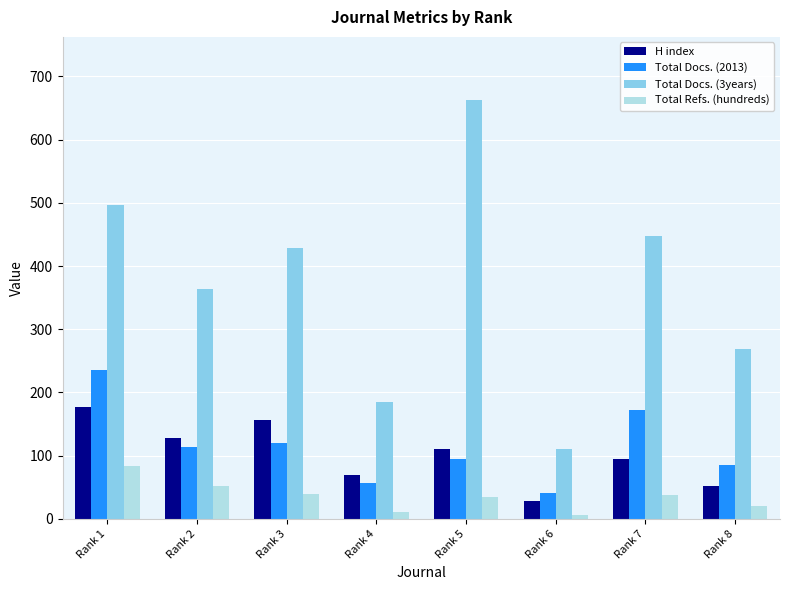

Rank the categories by H index value from highest to lowest.

Rank 1, Rank 3, Rank 2, Rank 5, Rank 7, Rank 4, Rank 8, Rank 6